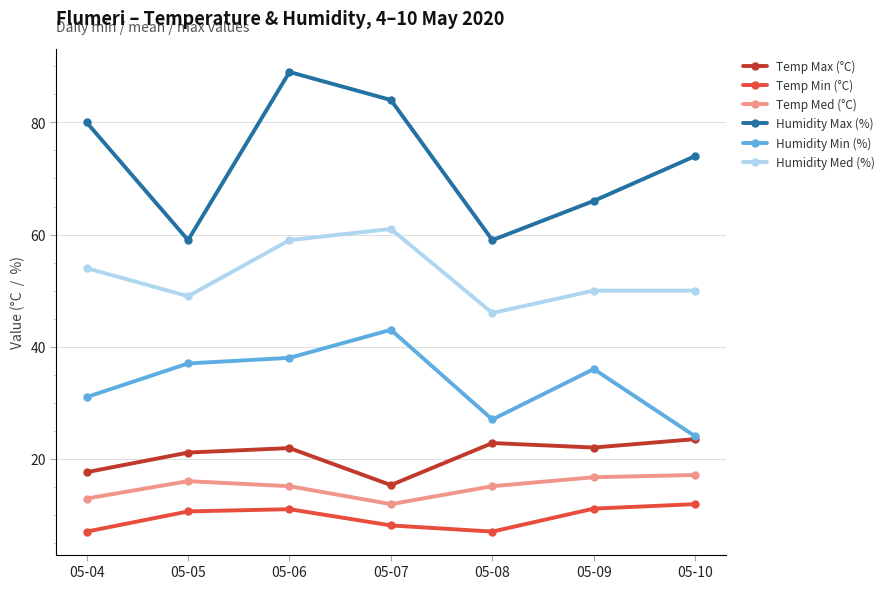

Rank the series by their maximum value, from highest to lowest.

Humidity Max (%), Humidity Med (%), Humidity Min (%), Temp Max (°C), Temp Med (°C), Temp Min (°C)